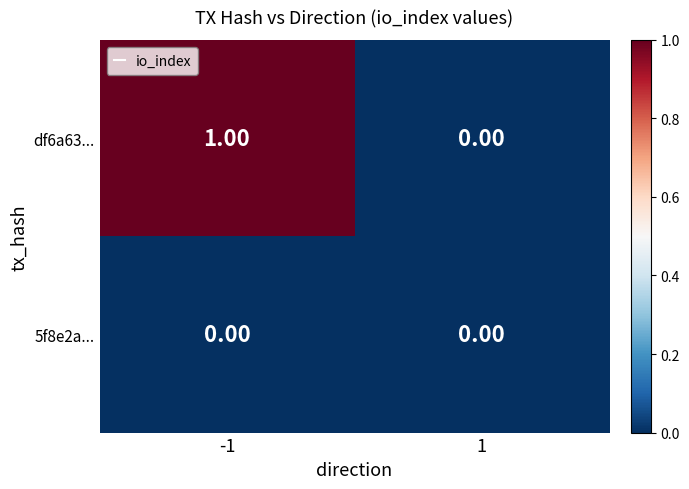

Which series changed the most between -1 and 1?

df6a63...